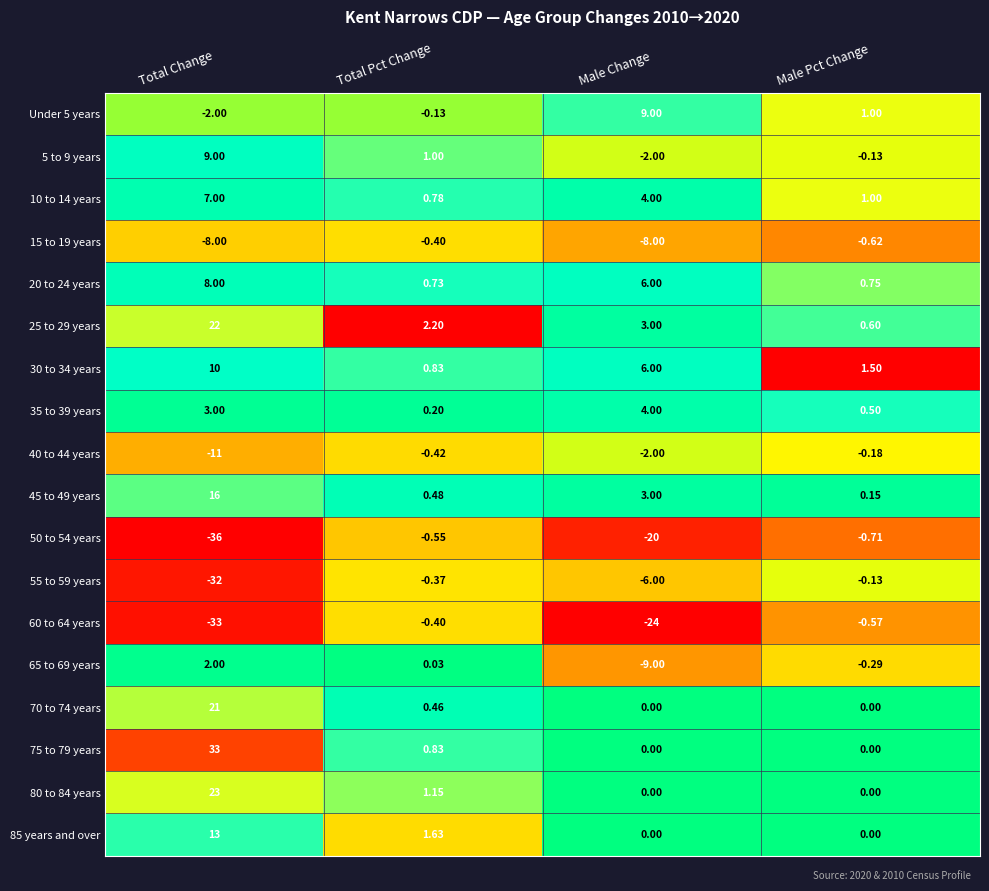

Which category has the lowest value across all series?

Total Change